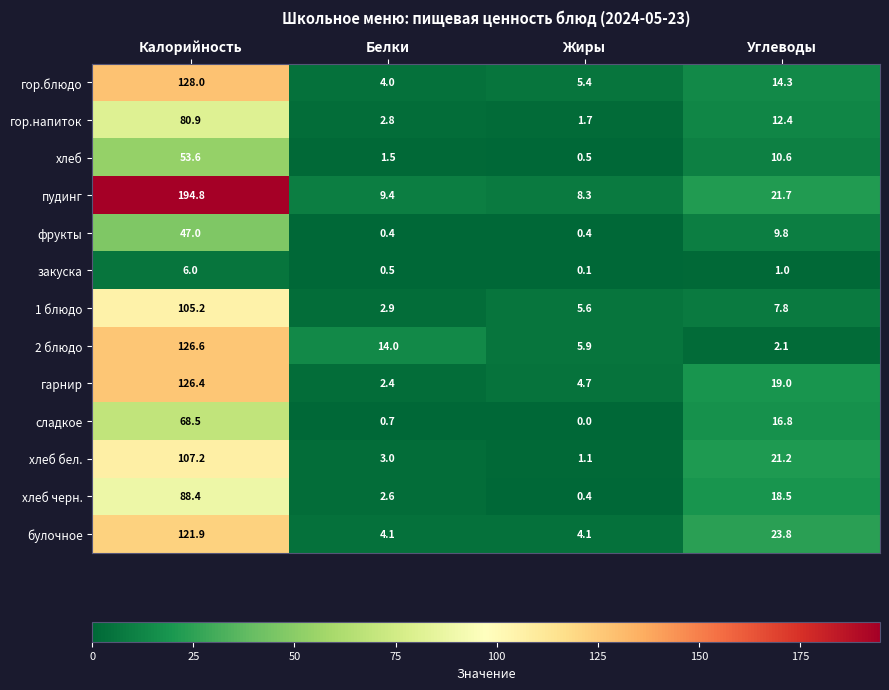

What is the highest value of the сладкое series?

68.5